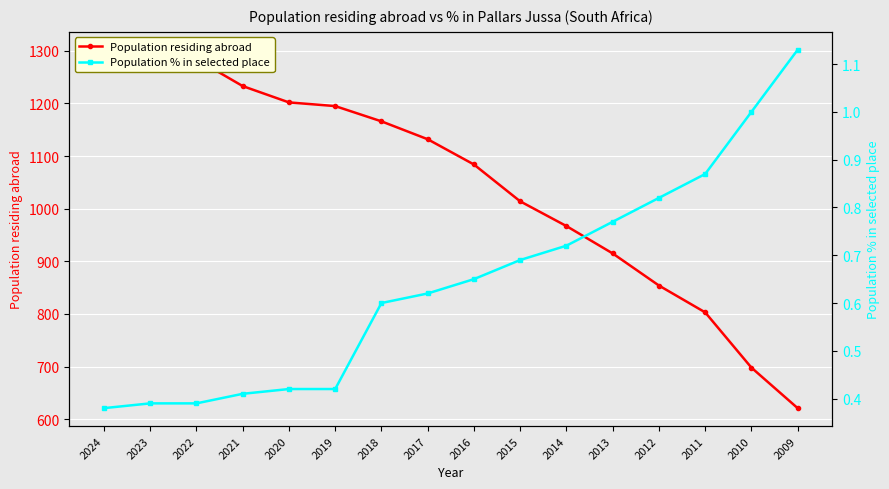

What is the maximum value for Population % in selected place?

1.1